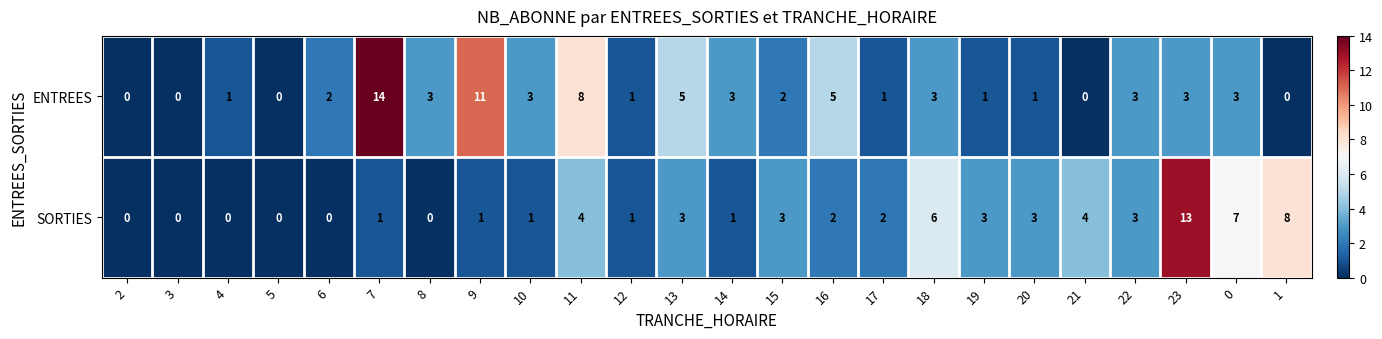

The value of ENTREES at 10 is 5. True or false?

False